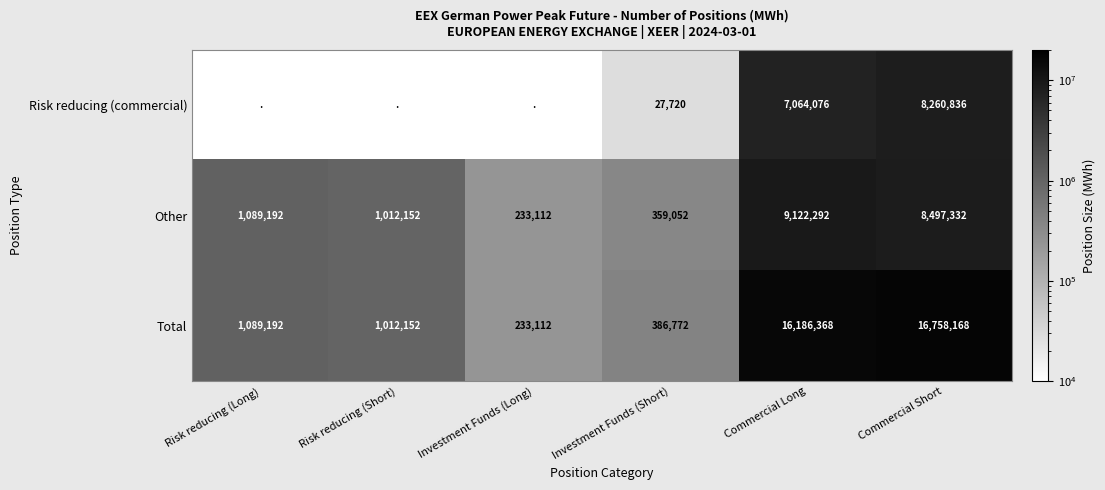

At which label is Total closest to 8495640?

Risk reducing (Long)